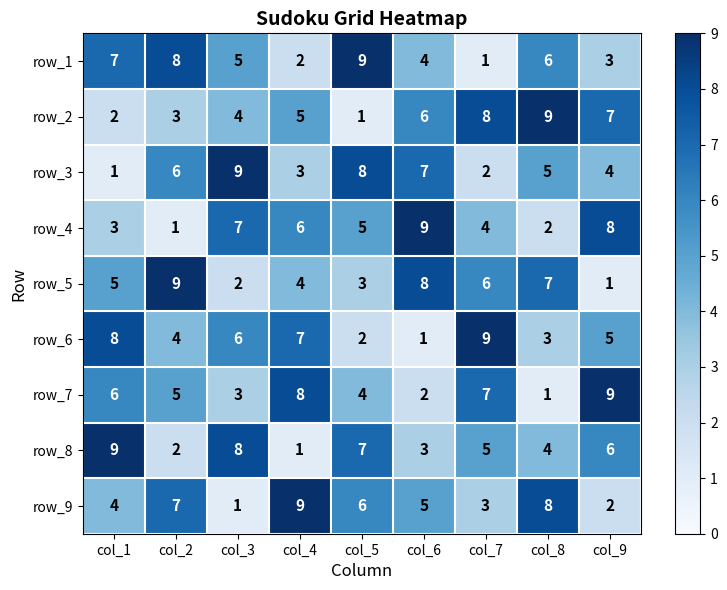

What is the difference between the maximum and minimum values in the row_8 series?

8